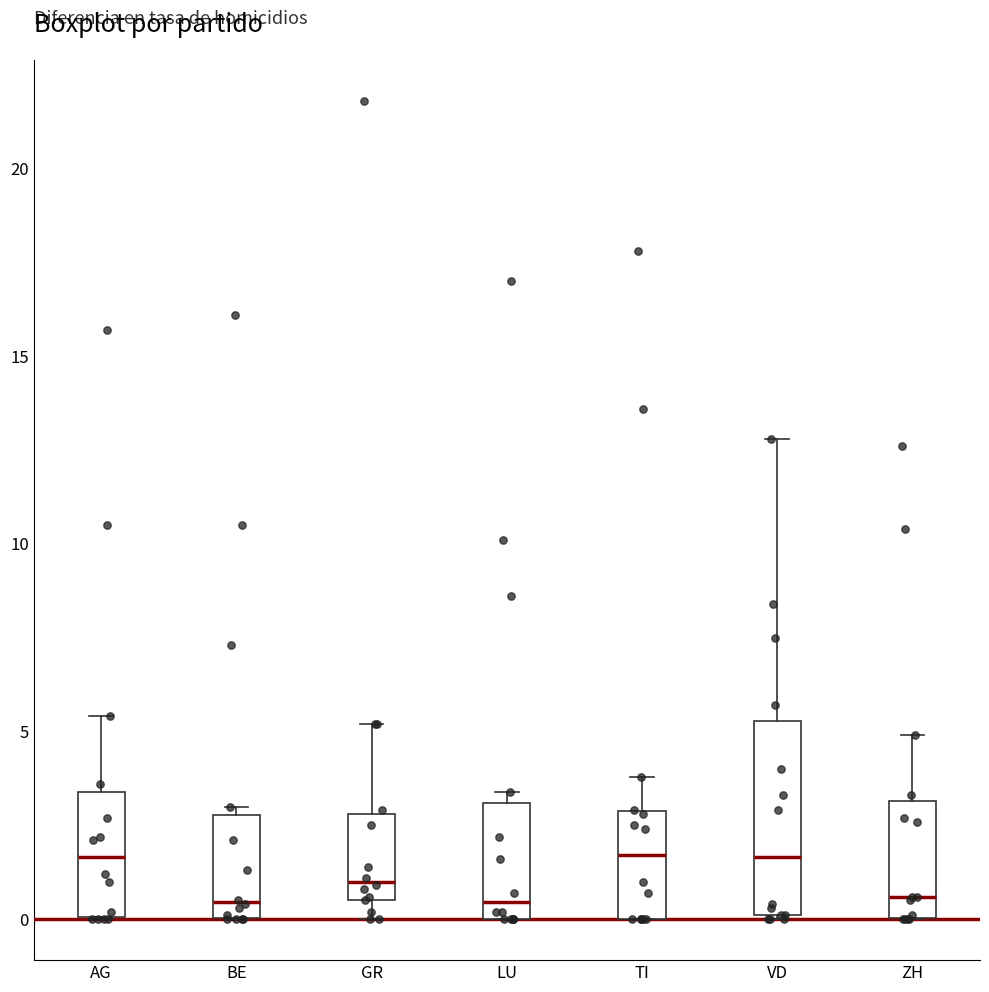

Where is the lower edge of the box for LU on the y-axis? The values are not printed on the chart, so give them approximately, as read against the axis.

0.0